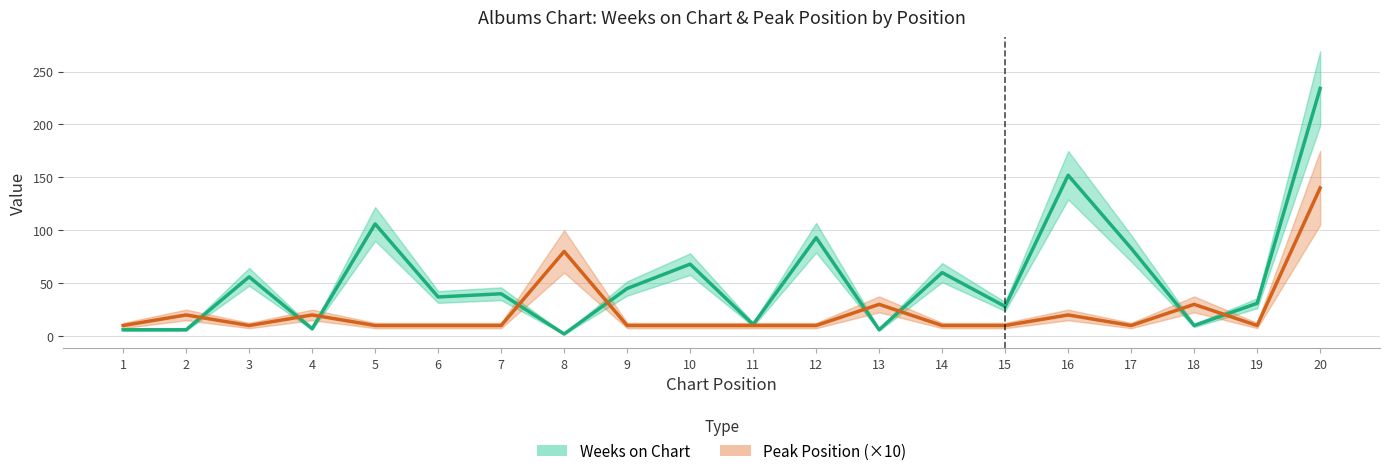

In Peak Position (×10), how many points are lower than both neighbors (excluding endpoints)?

3